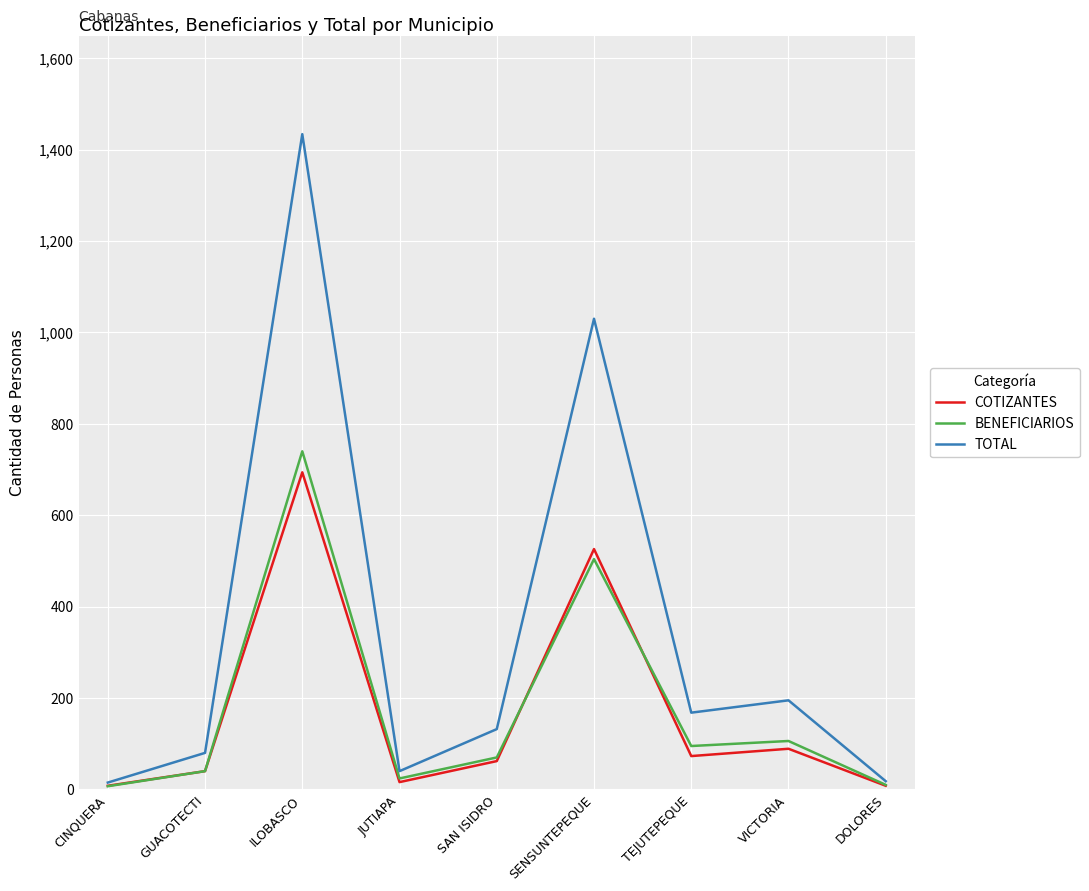

At how many categories does at least one series exceed 843?

2